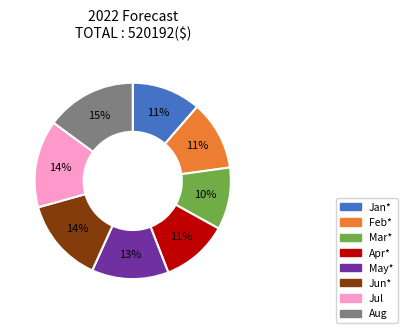

Combined, do Jul and Jan* account for over 50%?

No